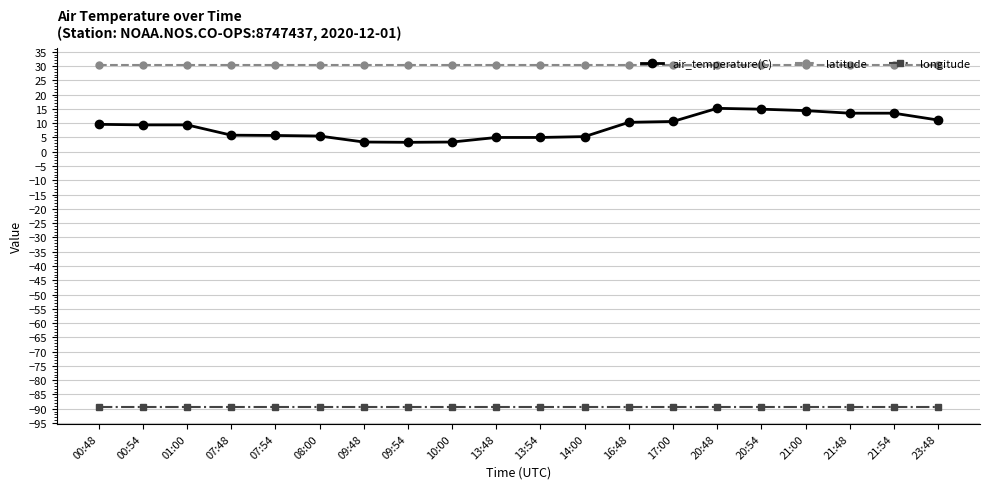

Is it true that latitude equals 12.6 at 07:54?

False